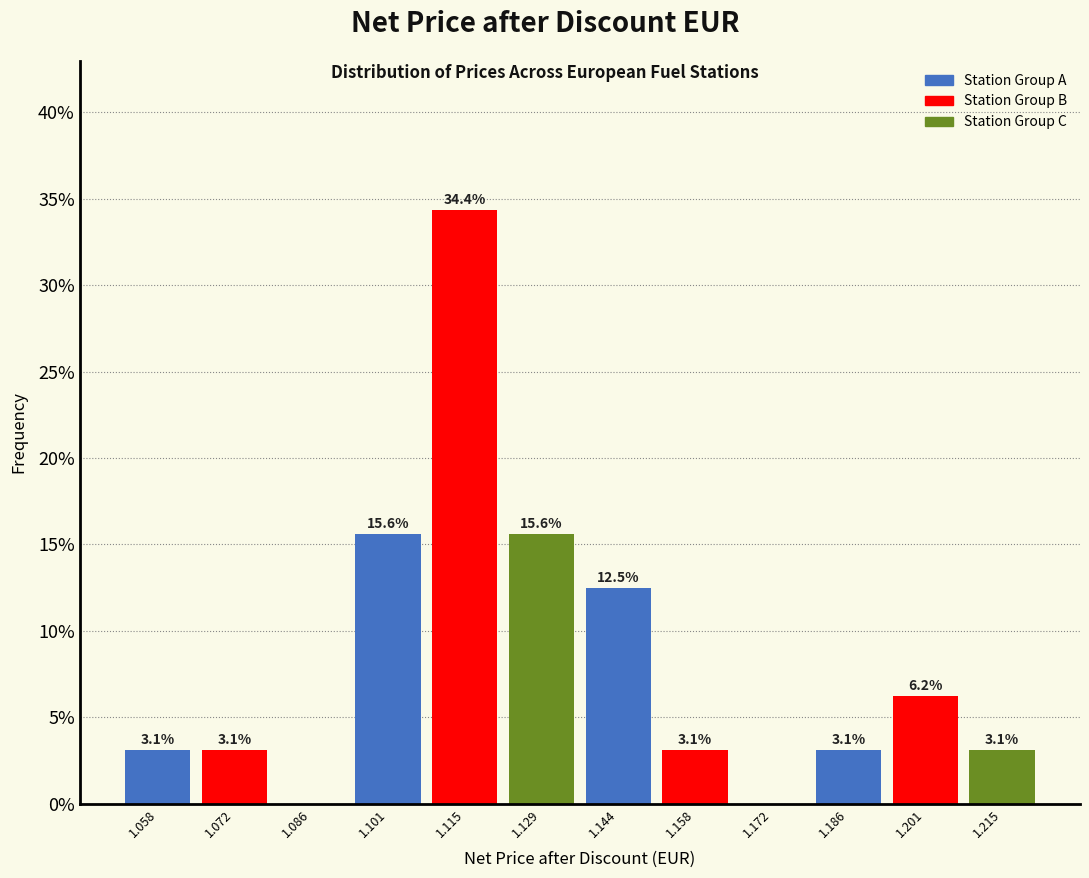

Which range on the x-axis has the tallest bar?

1.108 to 1.122